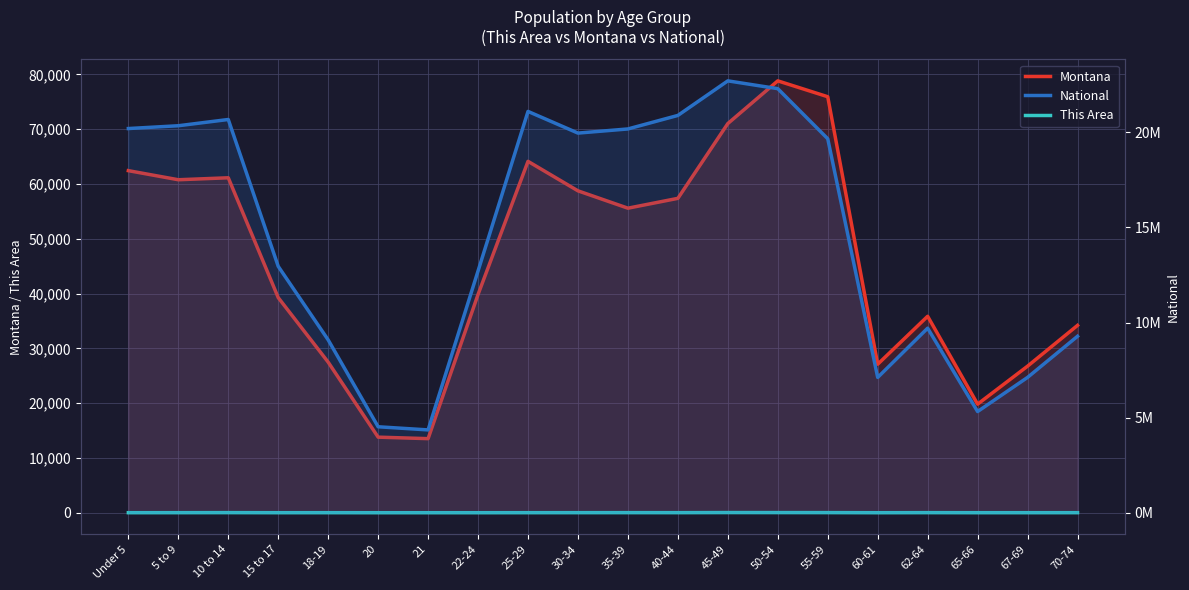

Between 35-39 and 62-64, which series saw the biggest shift?

National